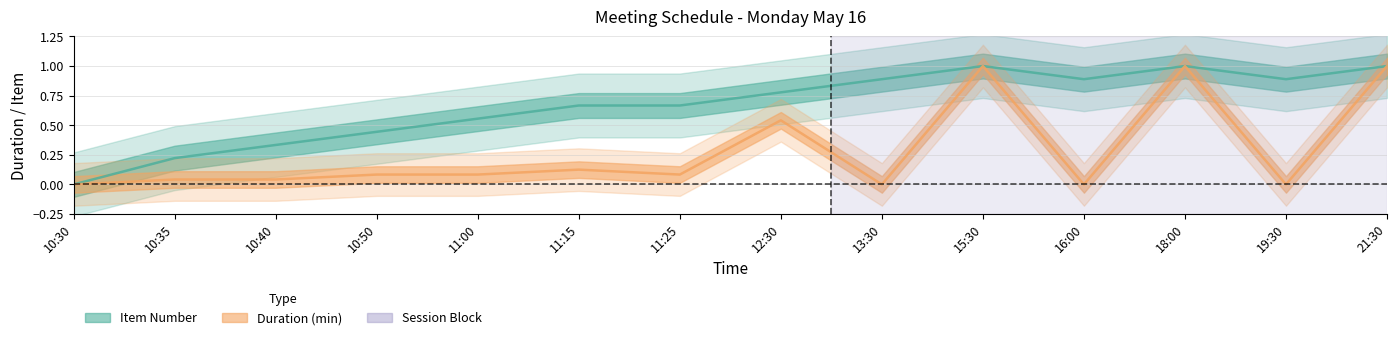

Which category has the lowest value in the Duration (min) series?

10:30